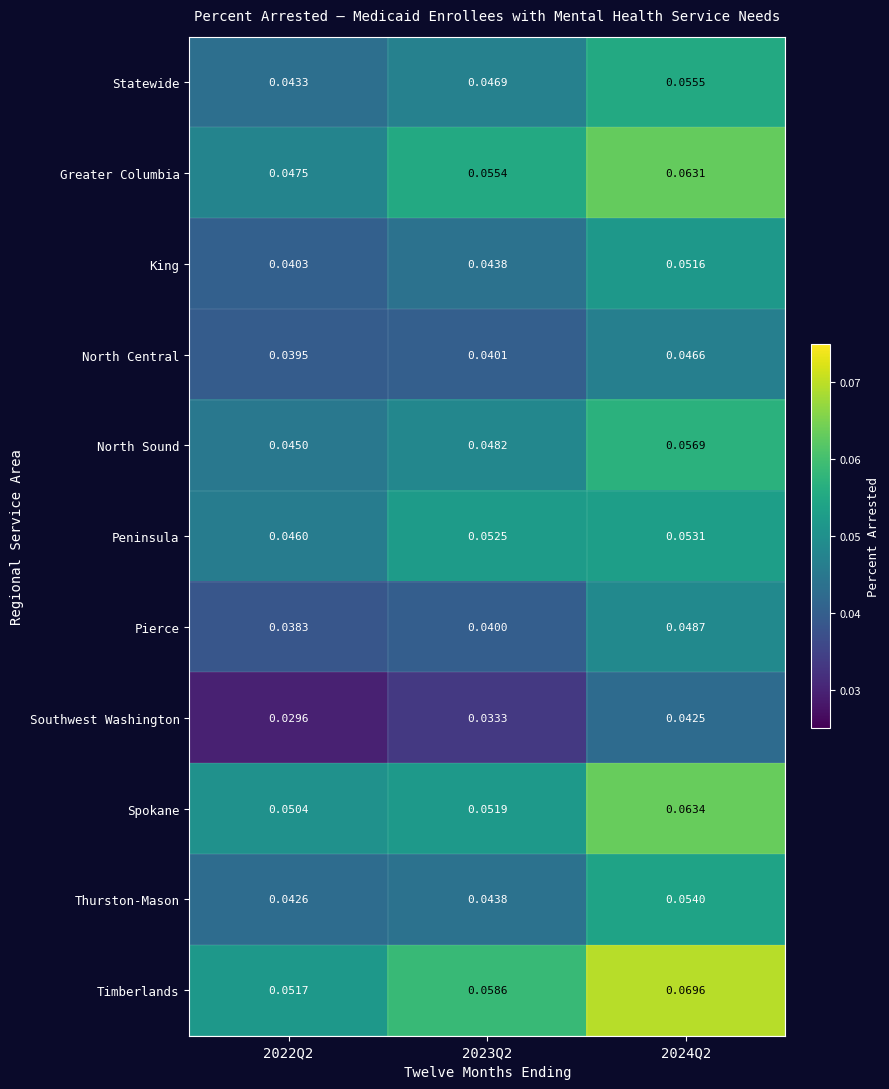

At 2024Q2, list the series in order from largest to smallest.

Timberlands, Spokane, Greater Columbia, North Sound, Statewide, Thurston-Mason, Peninsula, King, Pierce, North Central, Southwest Washington